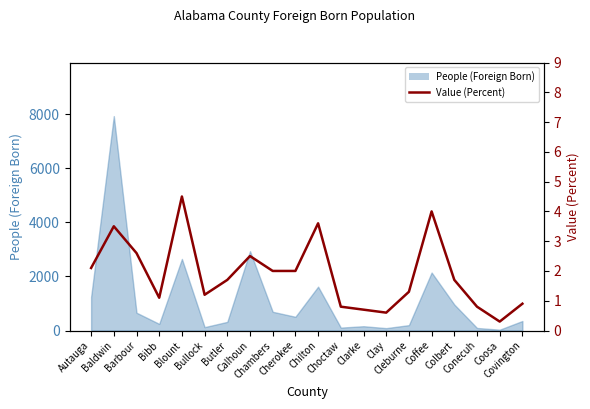

Reading left to right, transcribe all the data shown in this chart.

2.1	3.5	2.6	1.1	4.5	1.2	1.7	2.5	2.0	2.0	3.6	0.8	0.7	0.6	1.3	4.0	1.7	0.8	0.3	0.9